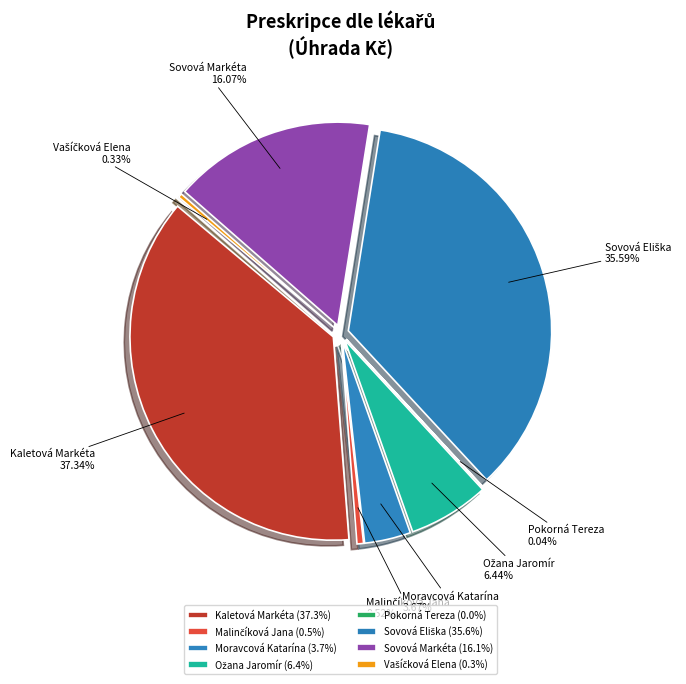

The Vašíčková Elena slice represents 0% of the pie. True or false?

True